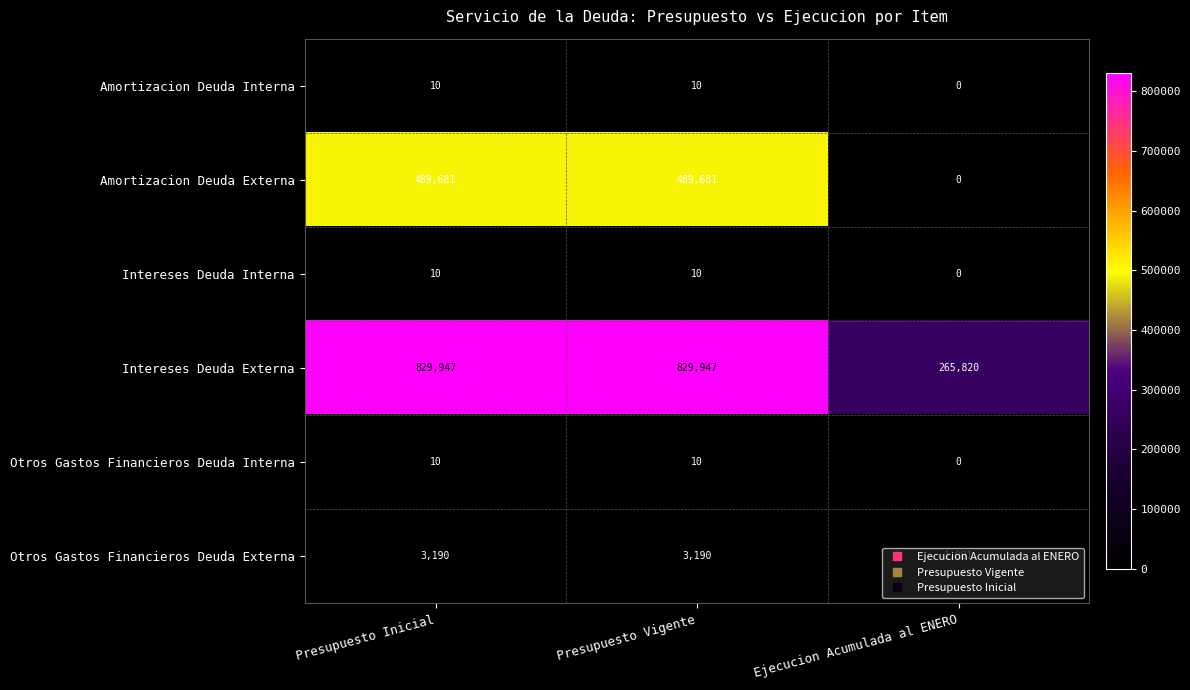

What is the total value across all series at Presupuesto Vigente?

1322848